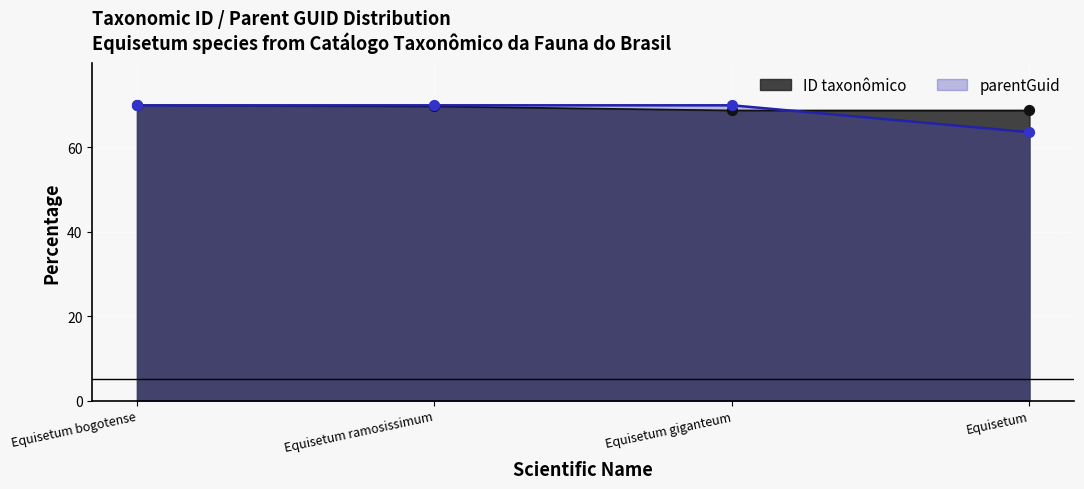

What are all the series names shown in the legend?

ID taxonômico, parentGuid